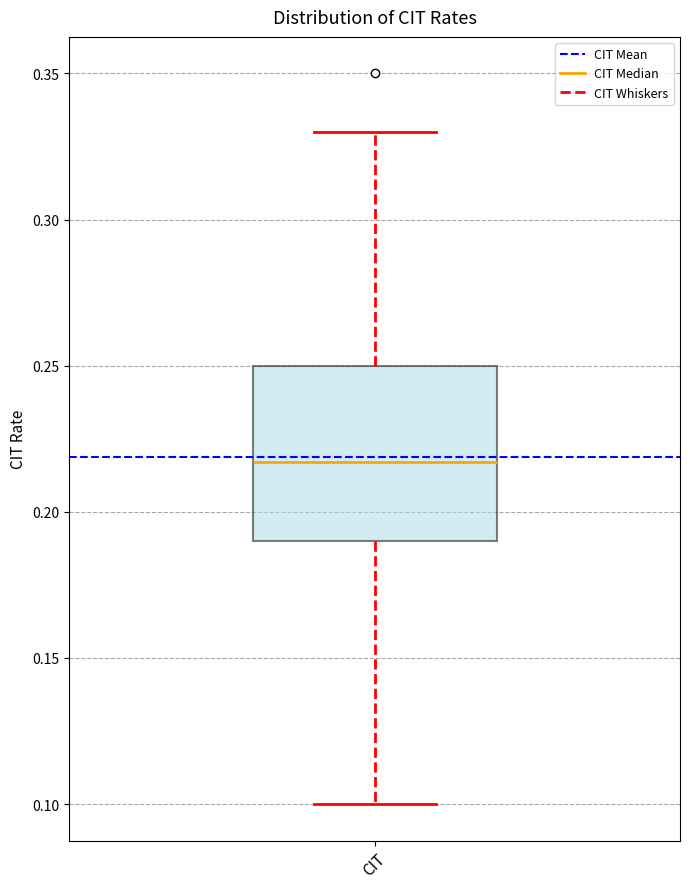

Transcribe this box plot: give where the median line is, the range the box spans, and where the two whiskers end, as read against the y-axis. The values are not printed on the chart, so give them approximately, as read against the axis.

median 0.215, box 0.190 to 0.250, whiskers 0.100 to 0.330